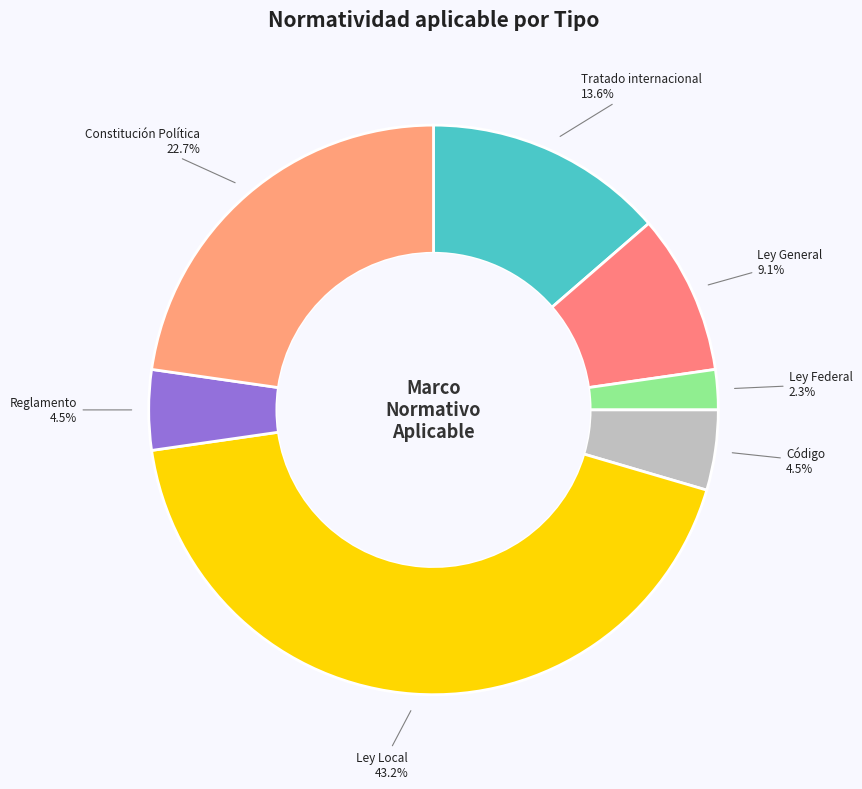

The Ley Local slice represents 37% of the pie. True or false?

False